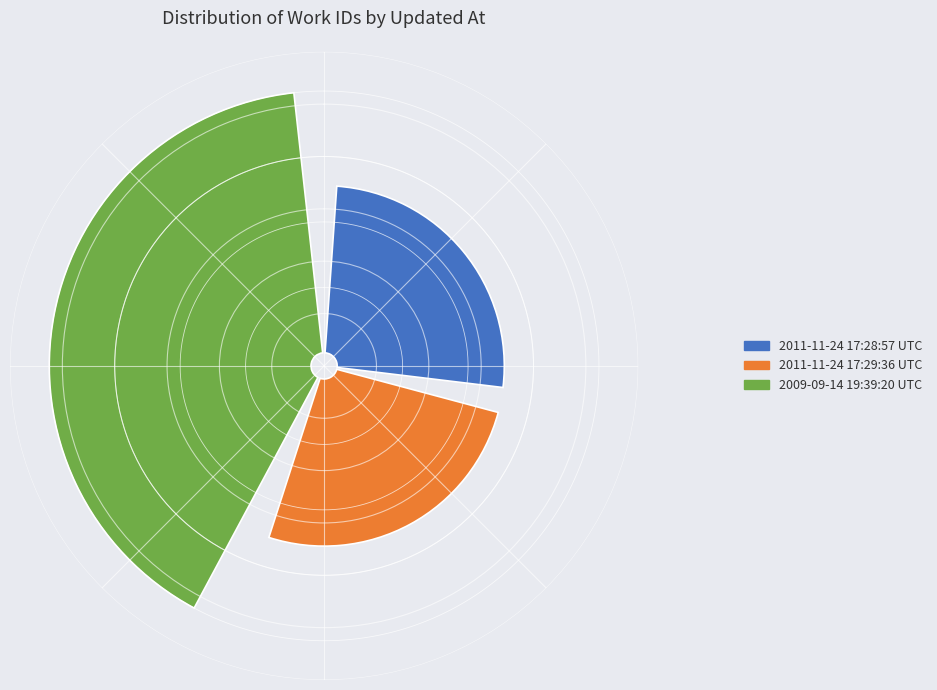

To the nearest percent, what is the average slice percentage?

33%